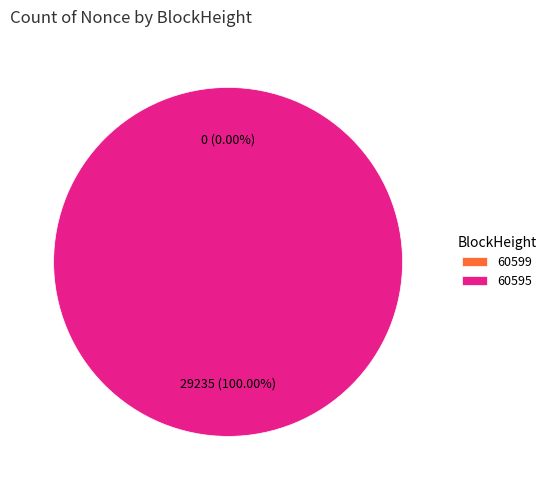

Which has a higher value, 60599 or 60595?

60595